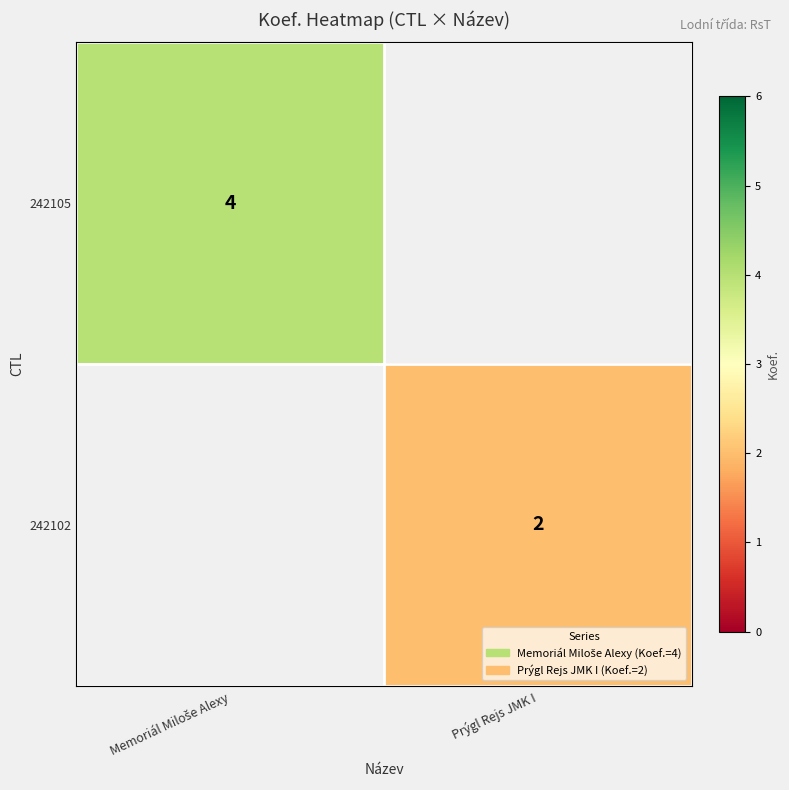

True or false: 242102 has a value of 3 at Prýgl Rejs JMK I.

False